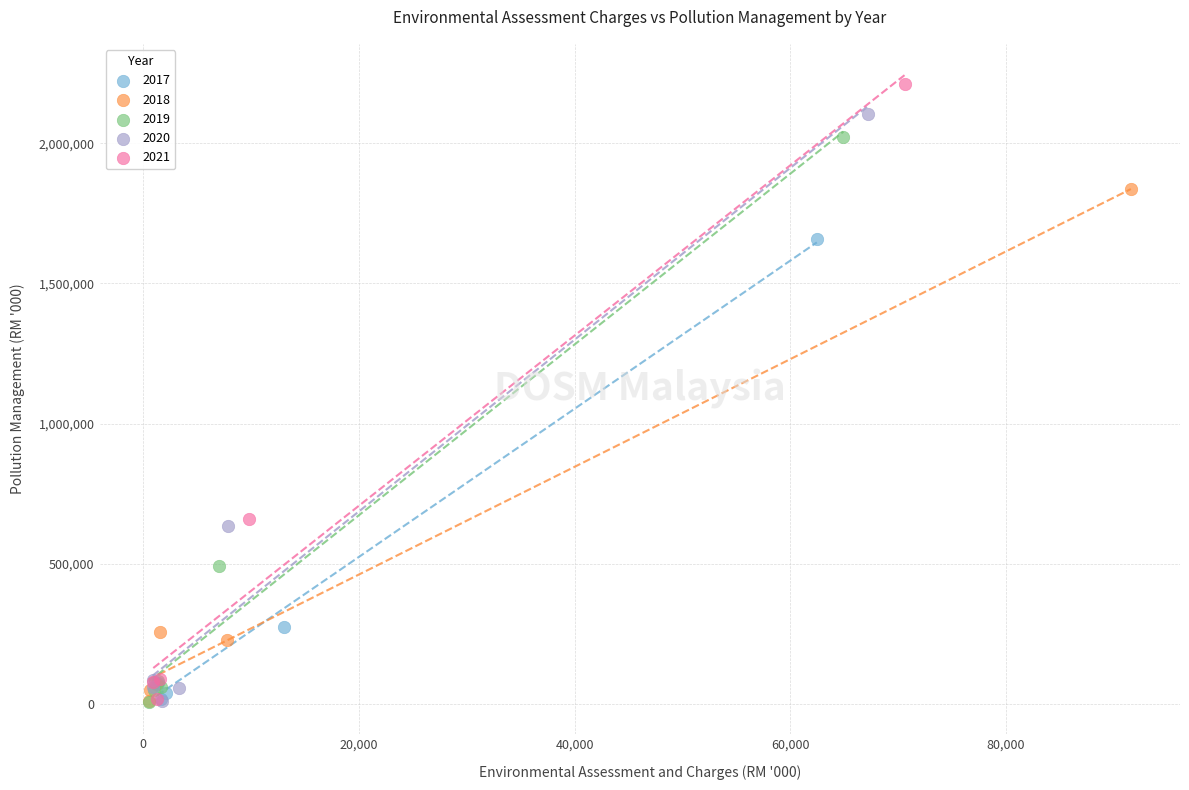

Which series has the widest spread of Y values?

2021